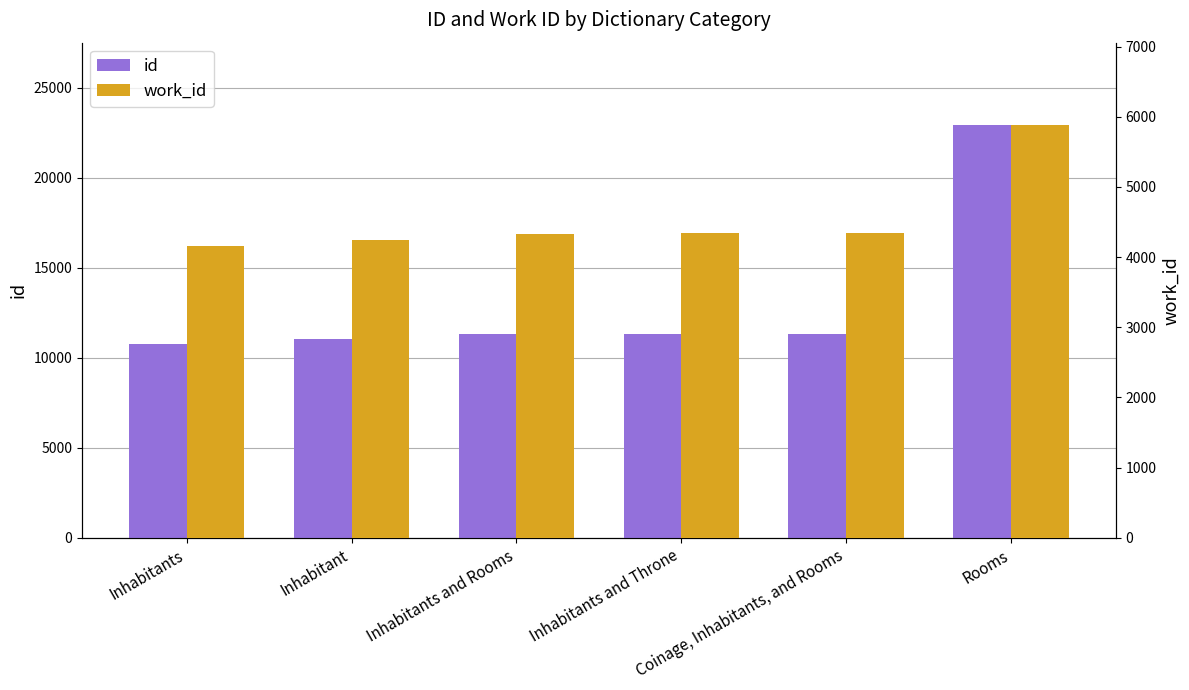

What is the sum of all id values?

78722